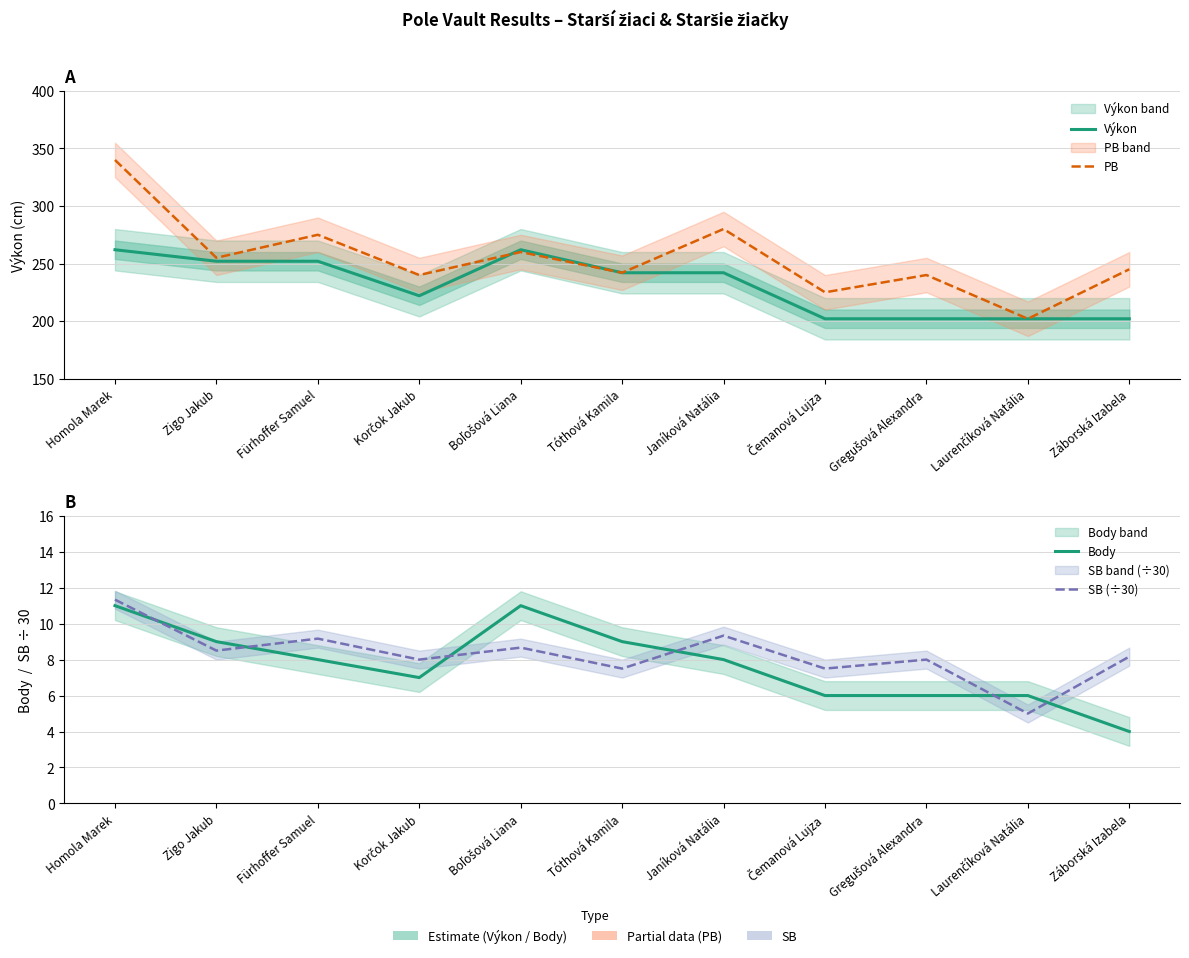

What is the label of the 2nd point from the right?

Laurenčíková Natália